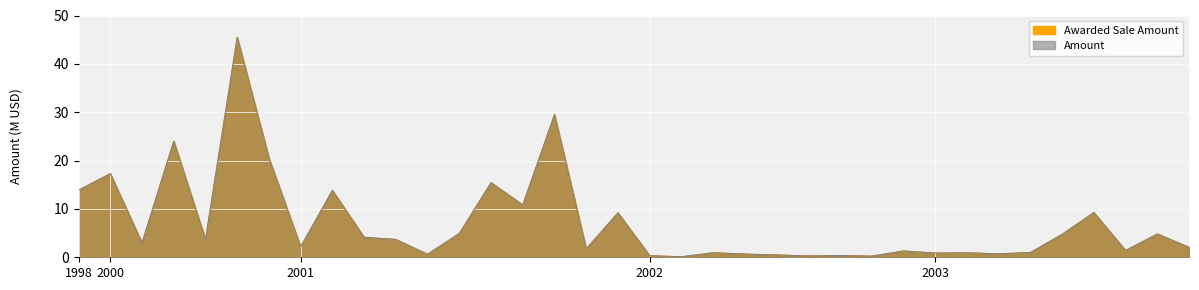

What is the total value across all series at 2003?

1.7